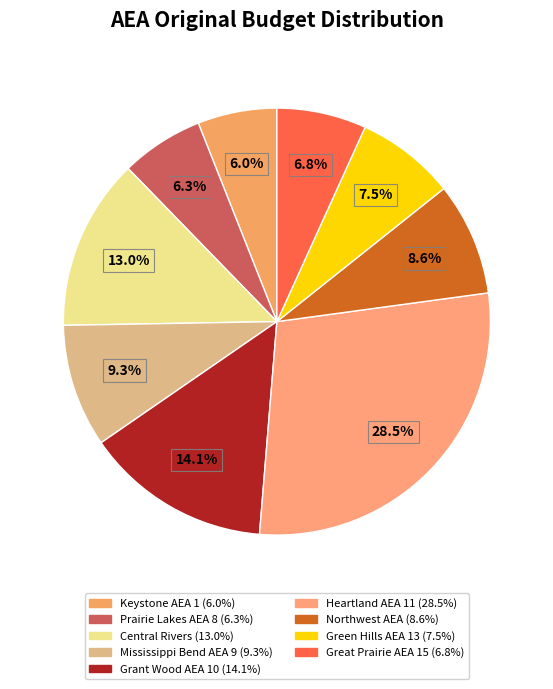

Is it true that Northwest AEA is 14% of the pie?

False